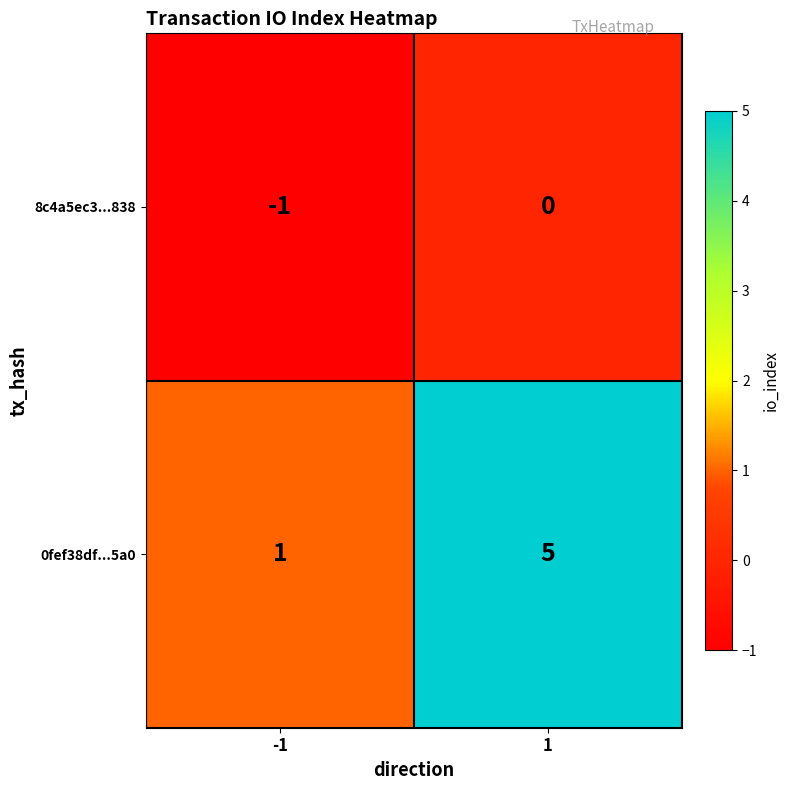

How many categories are shown in the chart?

2